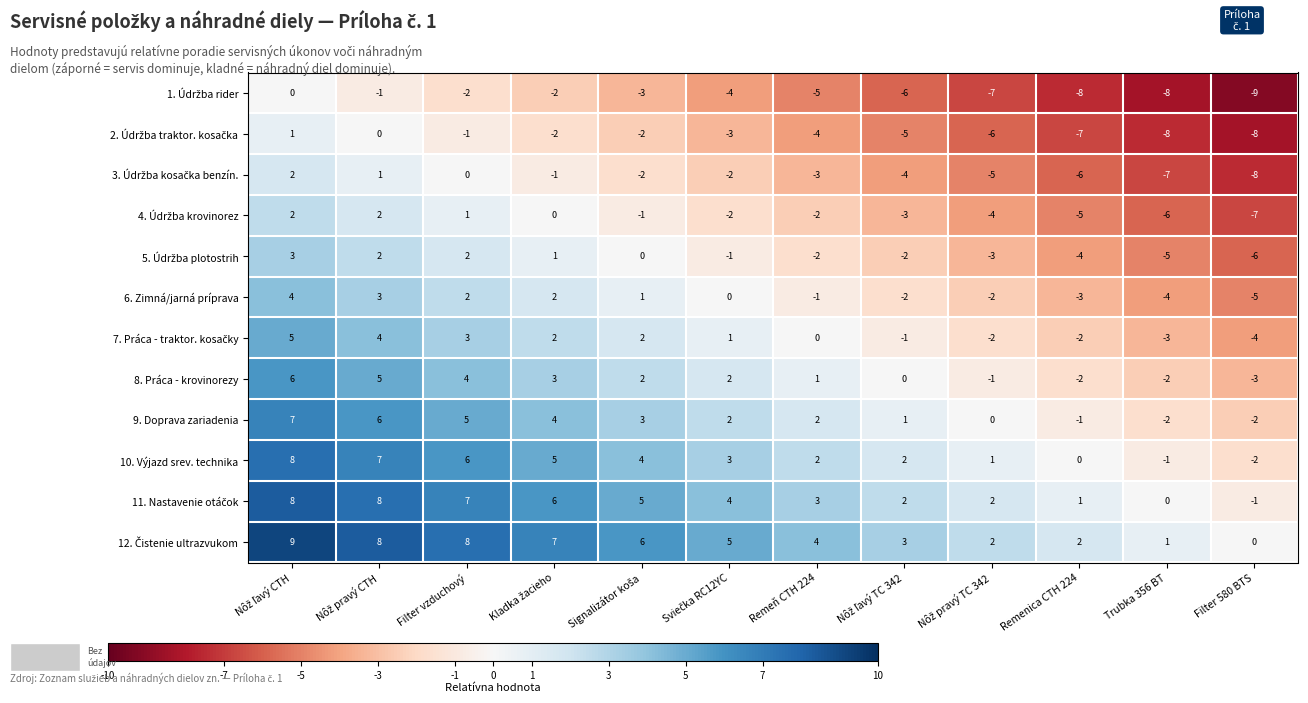

How many categories are shown in the chart?

12